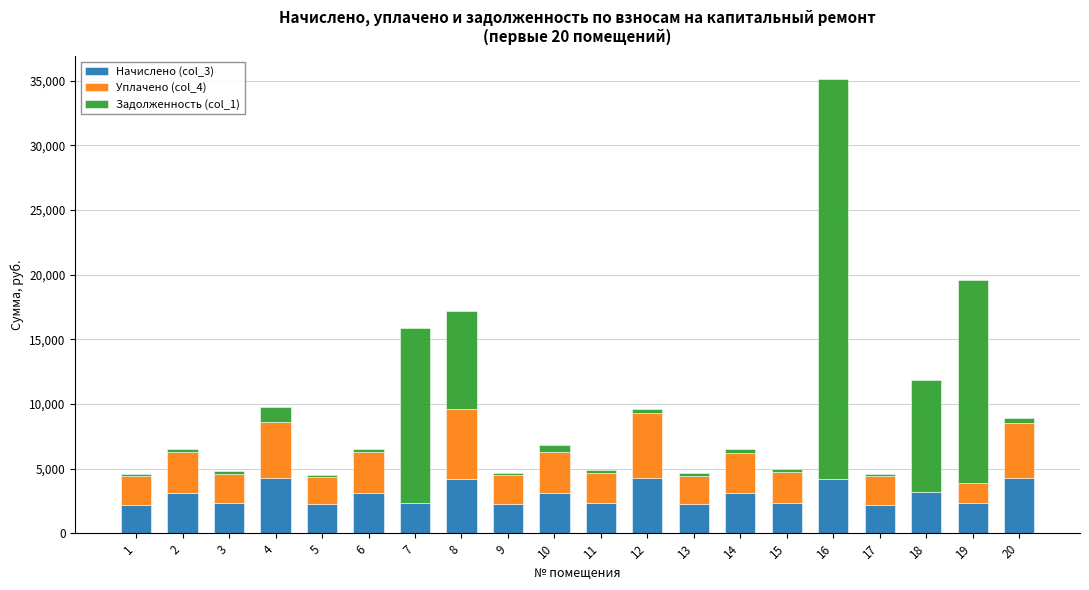

Are the bars horizontal?

No